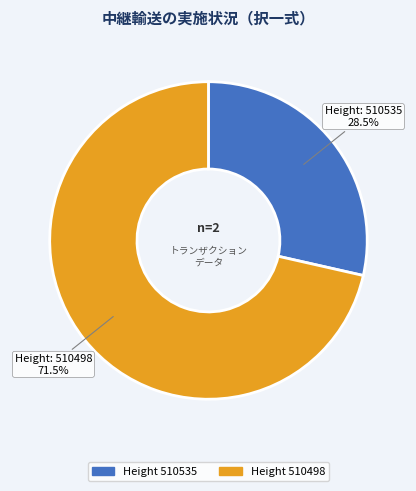

How many slices are in this pie chart?

2